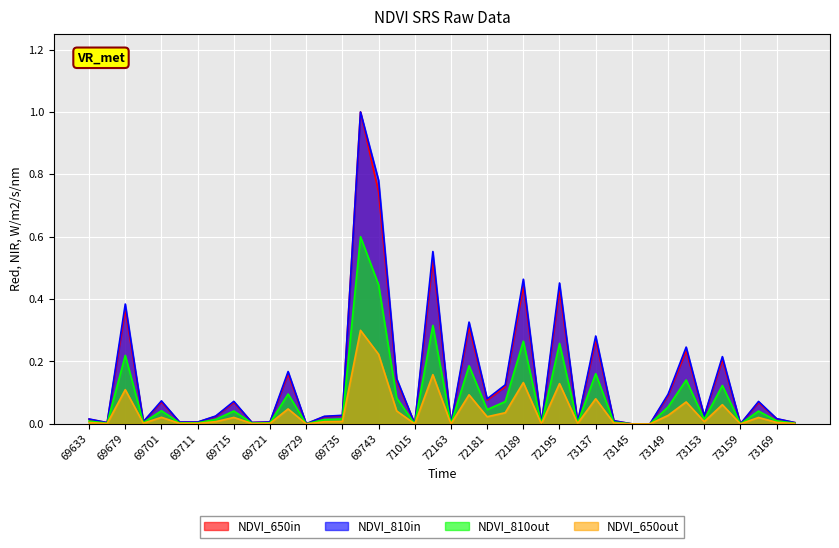

What is the maximum value shown in the chart?

1.0